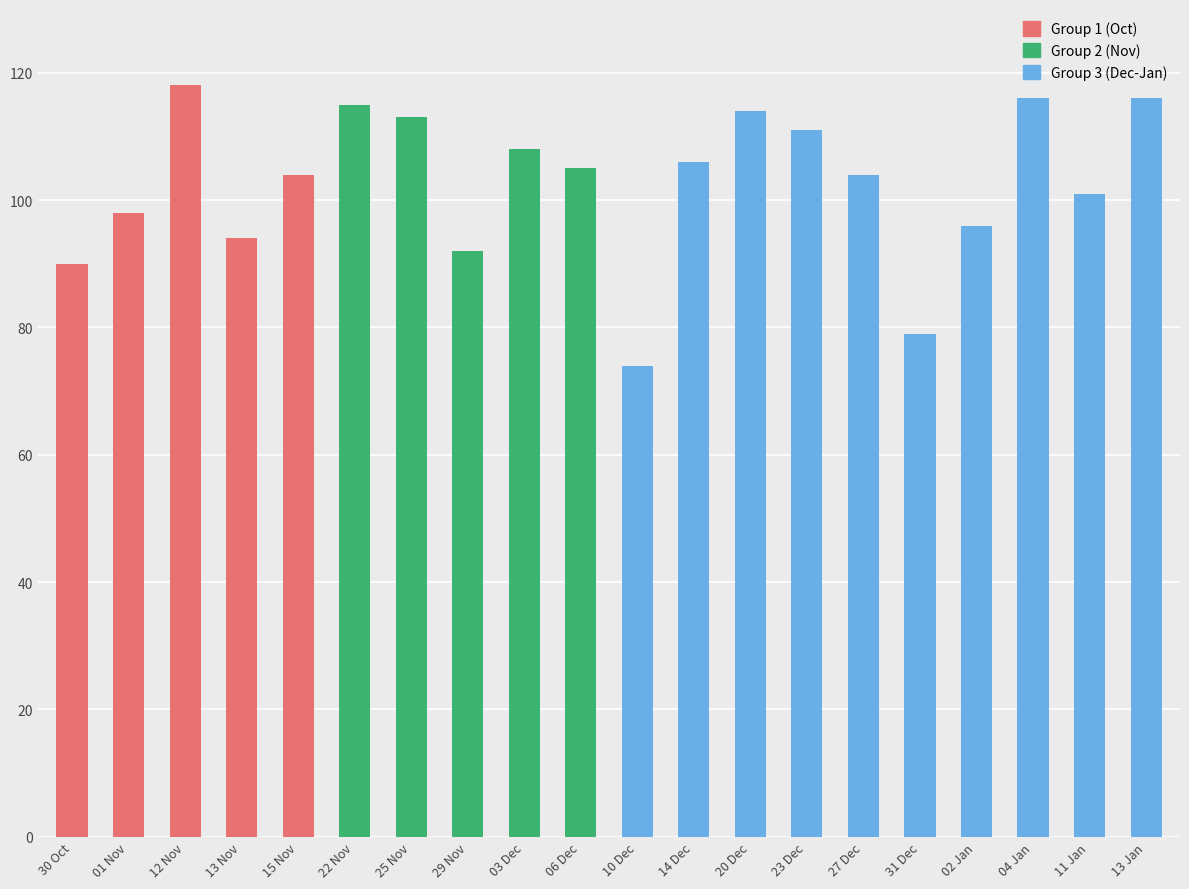

What is the label of the 18th bar from the right?

12 Nov